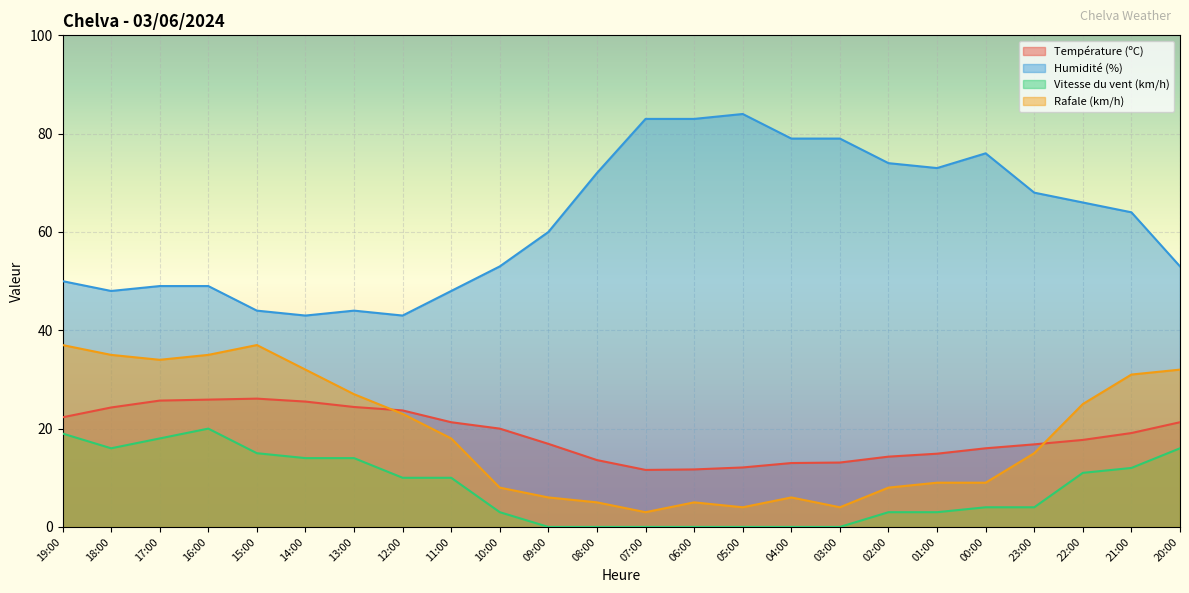

How many values in Vitesse du vent (km/h) are above zero?

17